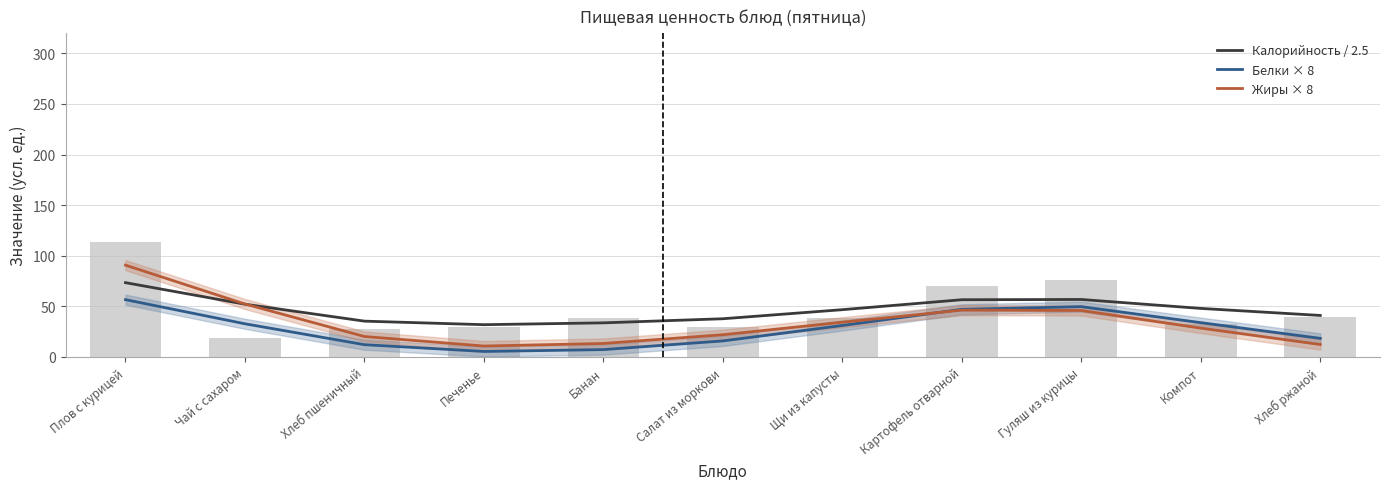

What is the label of the 11th bar from the left?

Хлеб ржаной